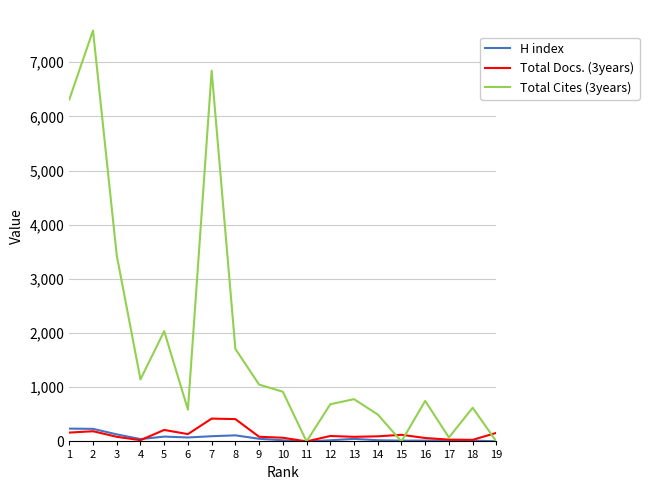

What is the total value across all series at 3?

3648